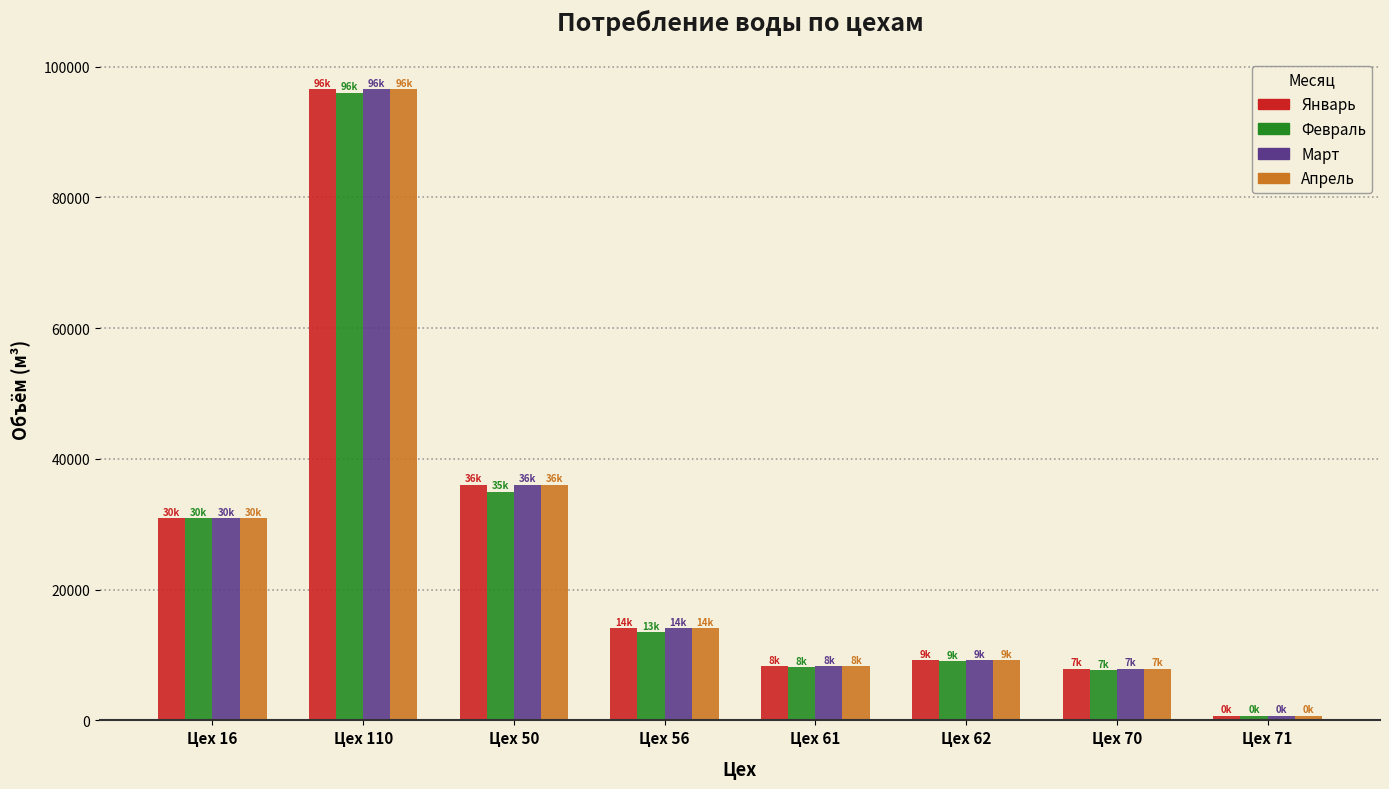

What is the spread (max minus min) of values at Цех 16?

25.0